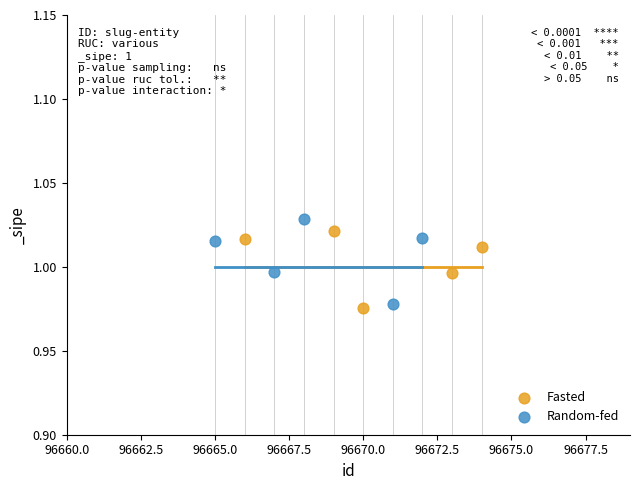

What are all the series names shown in the legend?

Fasted, Random-fed